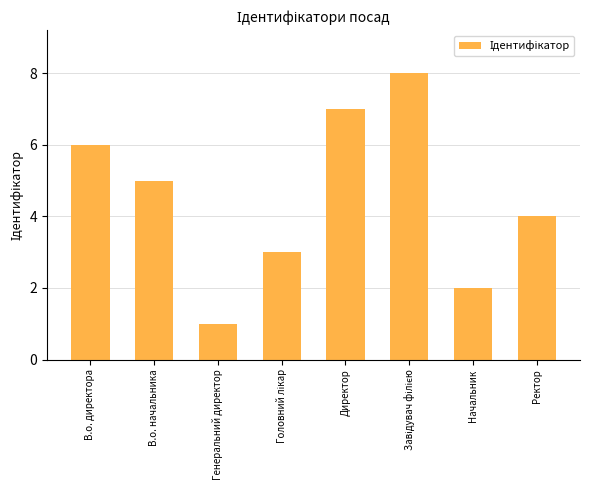

What is the difference between the maximum and minimum values?

7